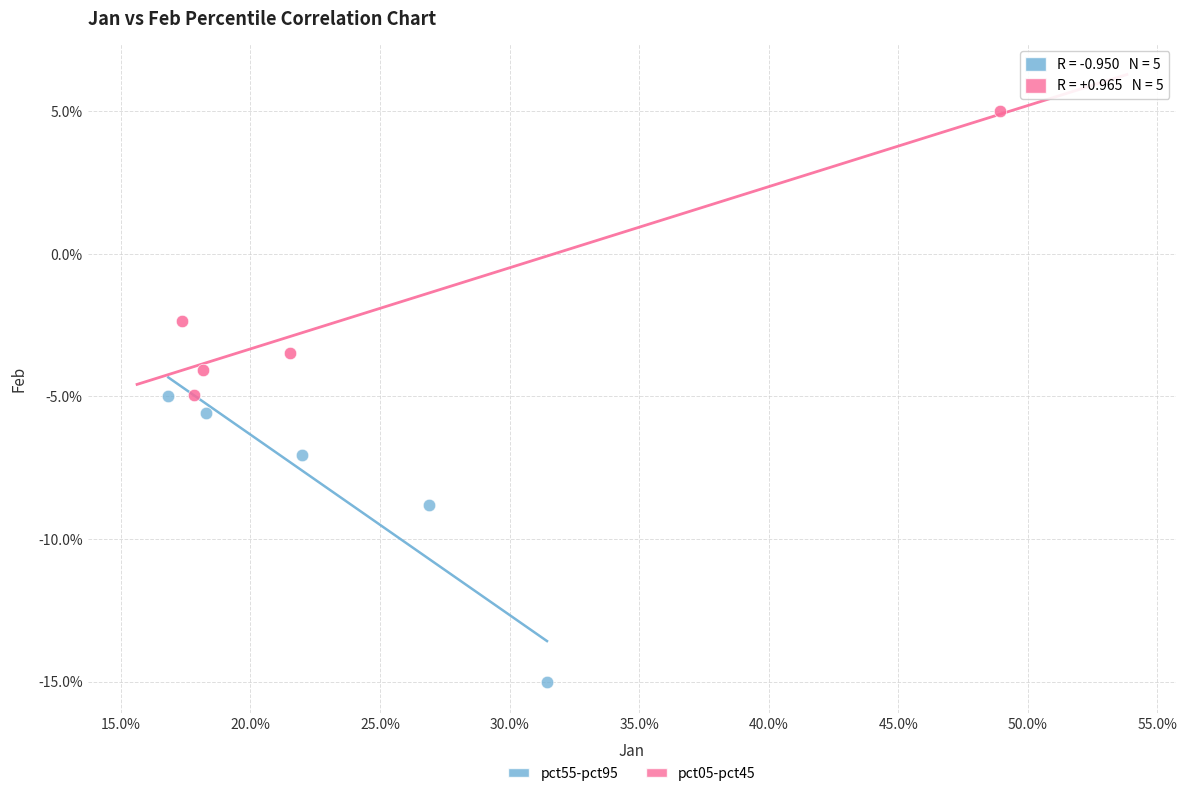

What are all the series names shown in the legend?

pct55-pct95, pct05-pct45